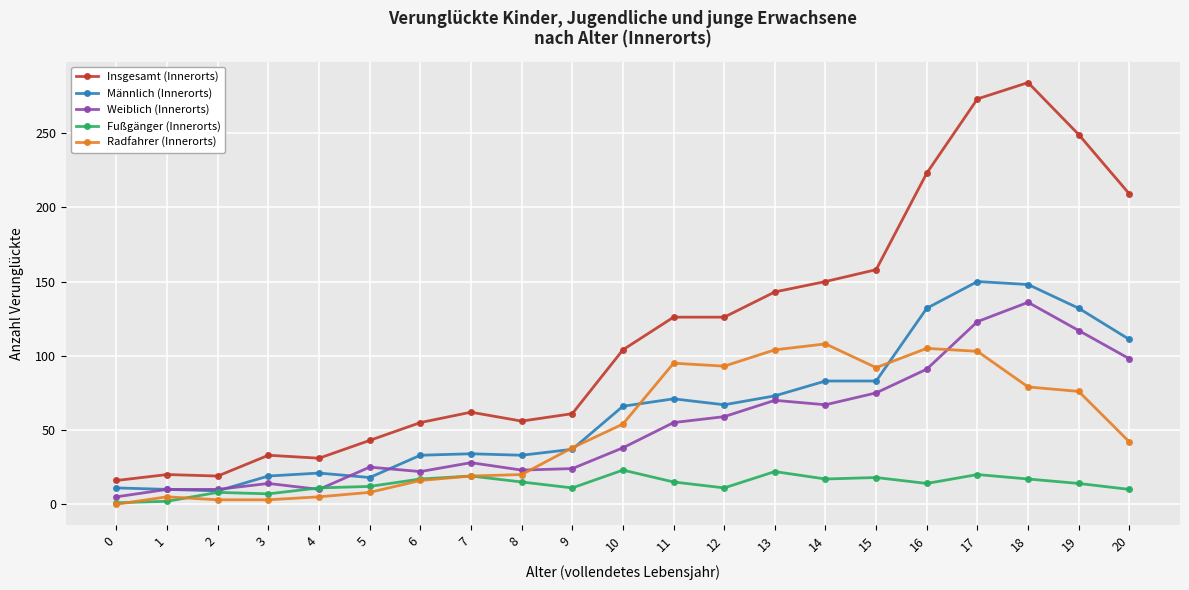

What is the value of the Weiblich (Innerorts) point at the 8th from the left?

28